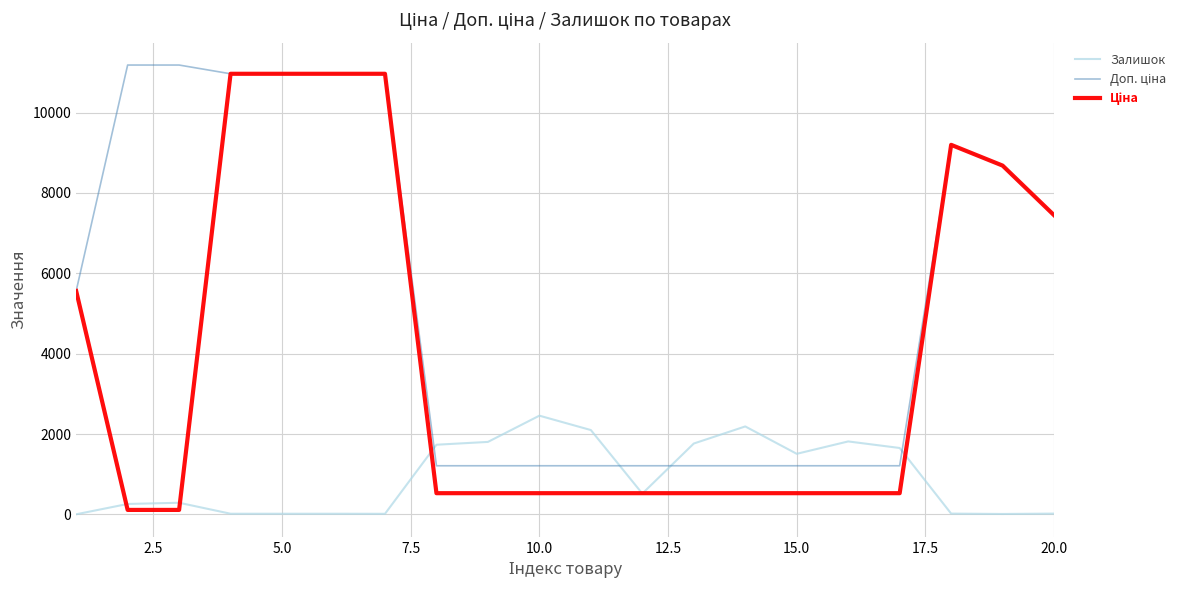

What is the greatest value displayed?

11182.0